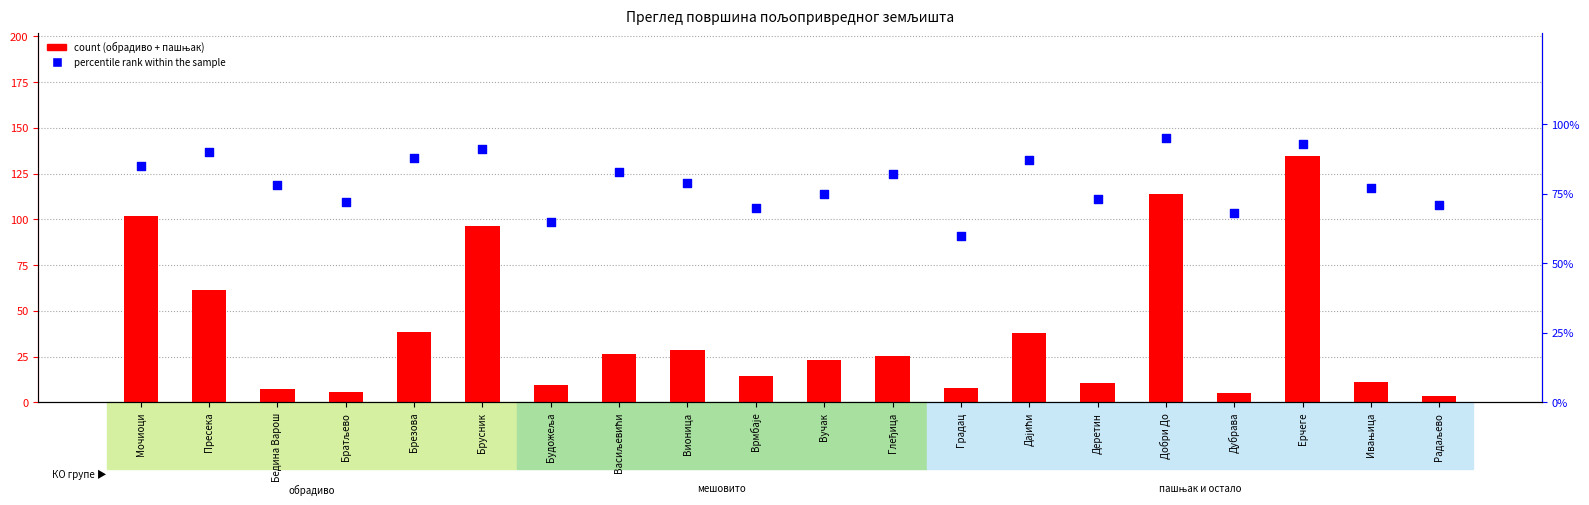

Which series has the largest Y range (max minus min)?

count (обрадиво + пашњак)